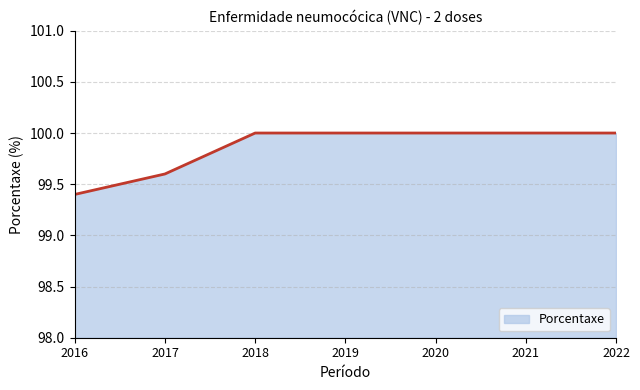

What is the difference between the maximum and minimum values?

0.6